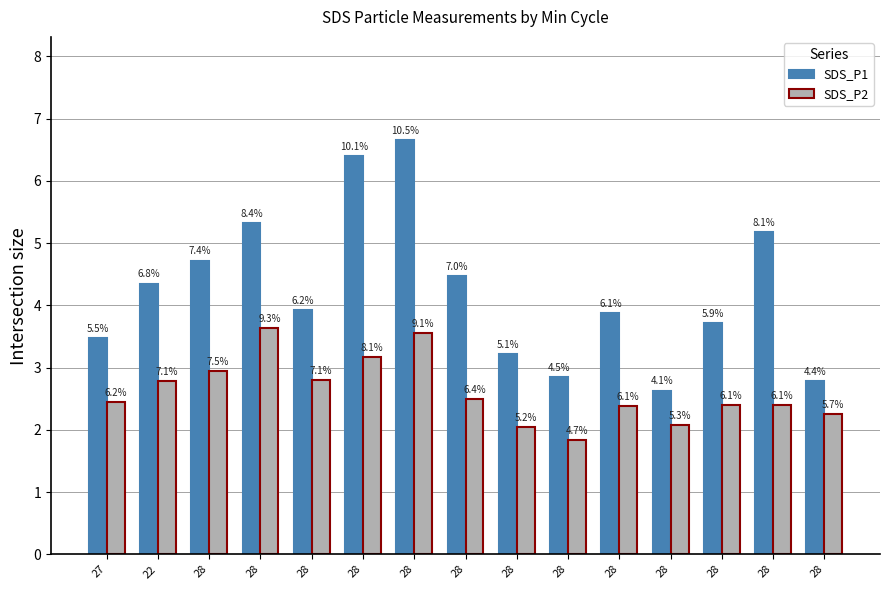

What is the difference between the SDS_P1 values at 28 and 28?

0.8